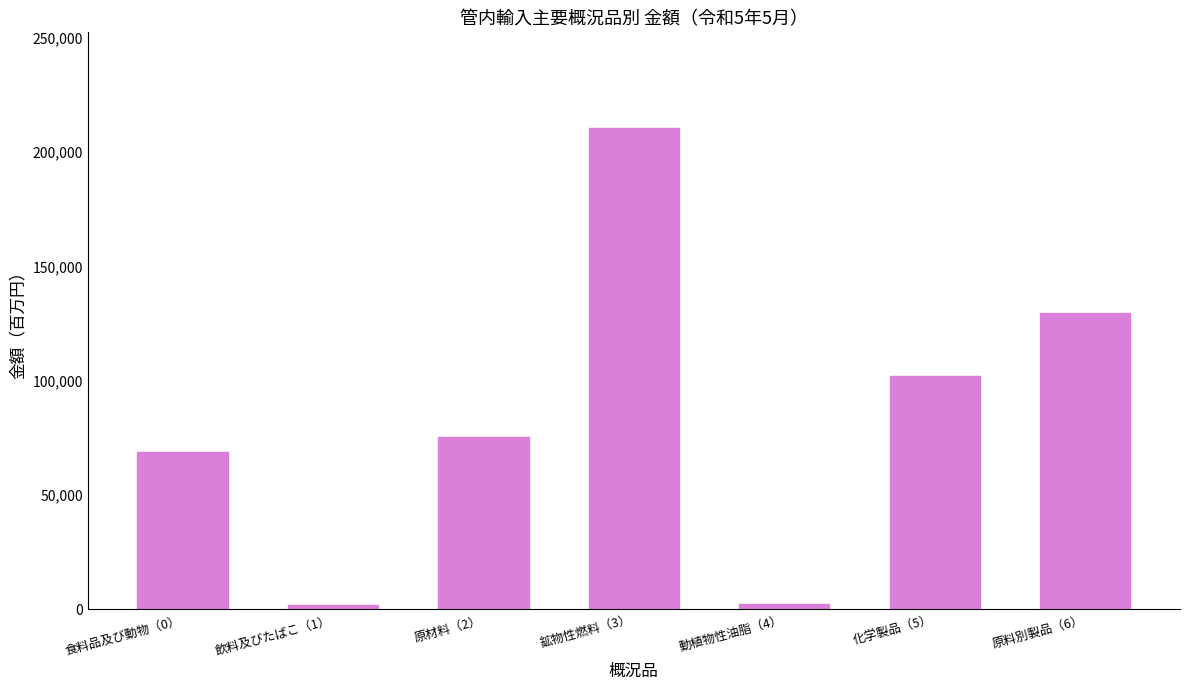

True or false: the data shows 210394.9 at 鉱物性燃料（3）.

True